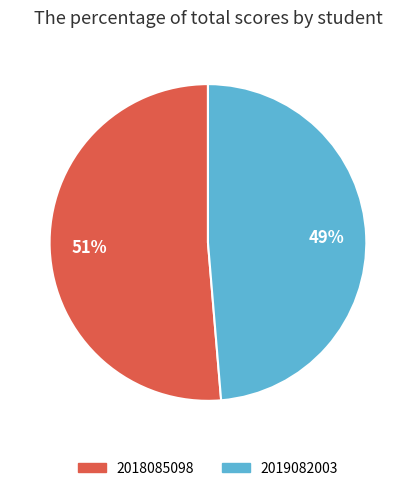

To the nearest percent, what is the average slice percentage?

50%